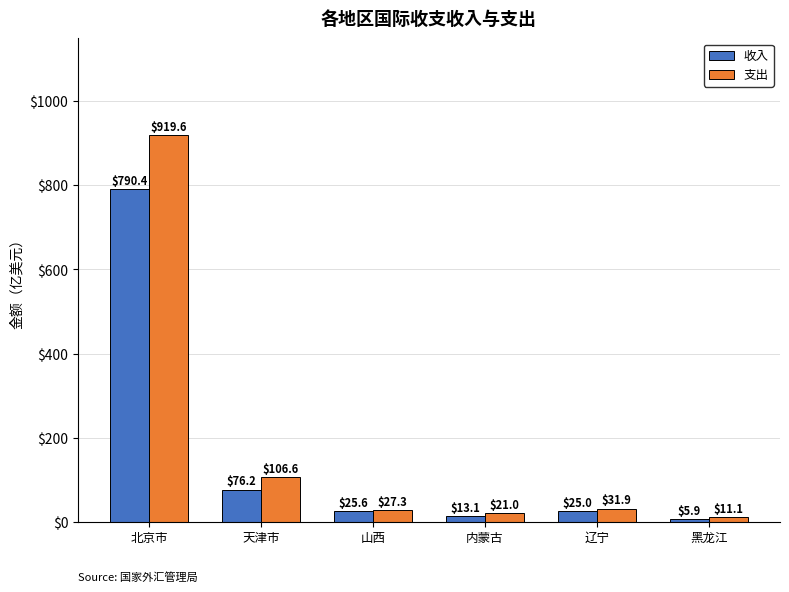

Reading left to right, extract all data points from this chart.

收入: 北京市=790.4	天津市=76.2	山西=25.6	内蒙古=13.1	辽宁=25.0	黑龙江=5.9
支出: 北京市=919.6	天津市=106.6	山西=27.3	内蒙古=21.0	辽宁=31.9	黑龙江=11.1